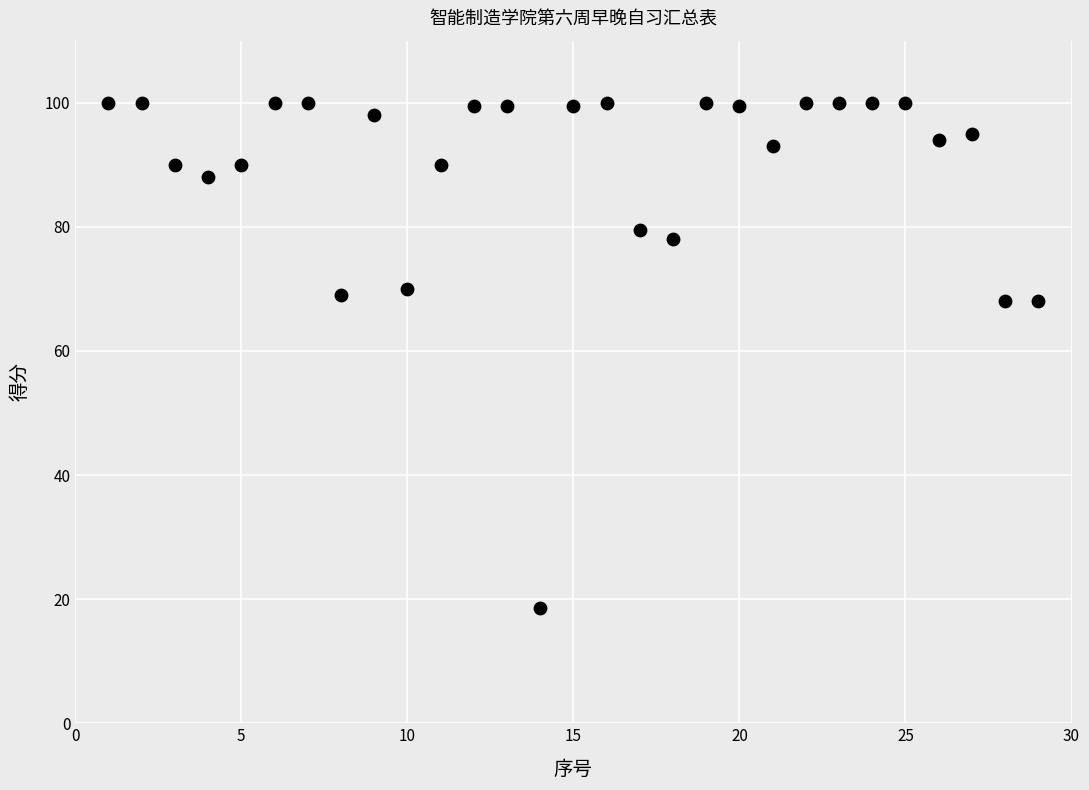

What is the range of X values (max minus min)?

28.0